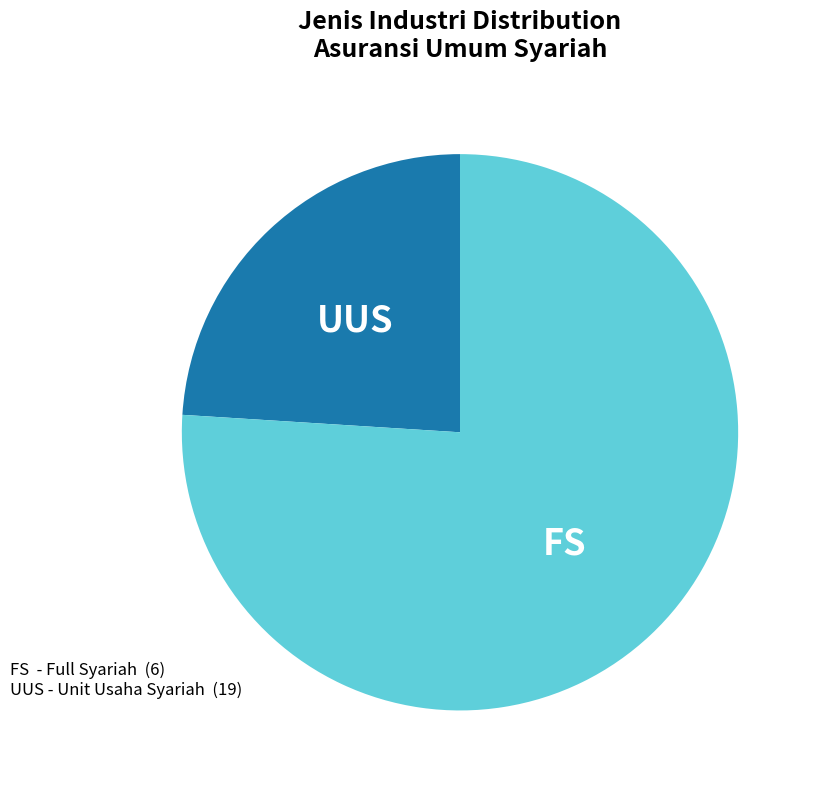

Is there any slice that represents more than half of the pie?

Yes